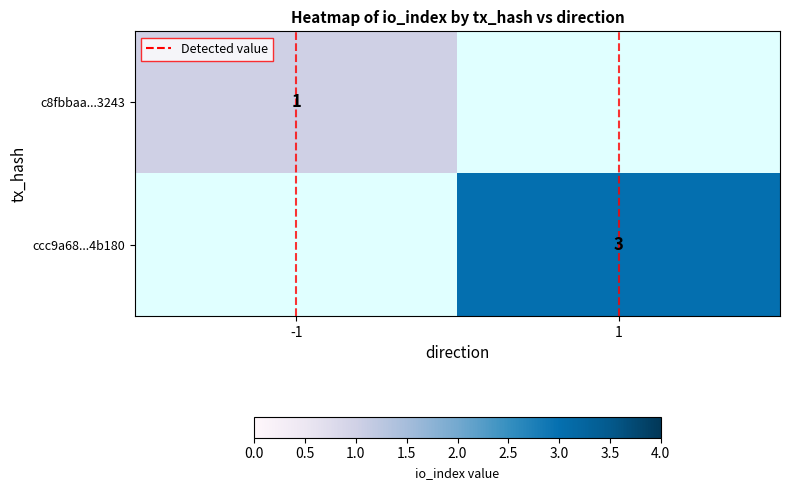

List the labels in order of ccc9a68...4b180 value, smallest first.

-1, 1